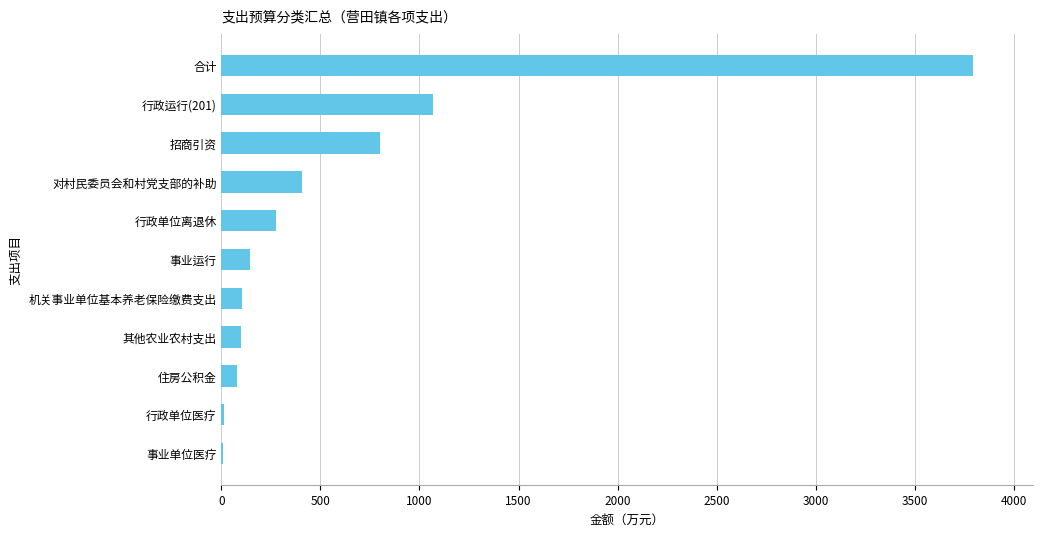

What is the sum of all values?

6790.1